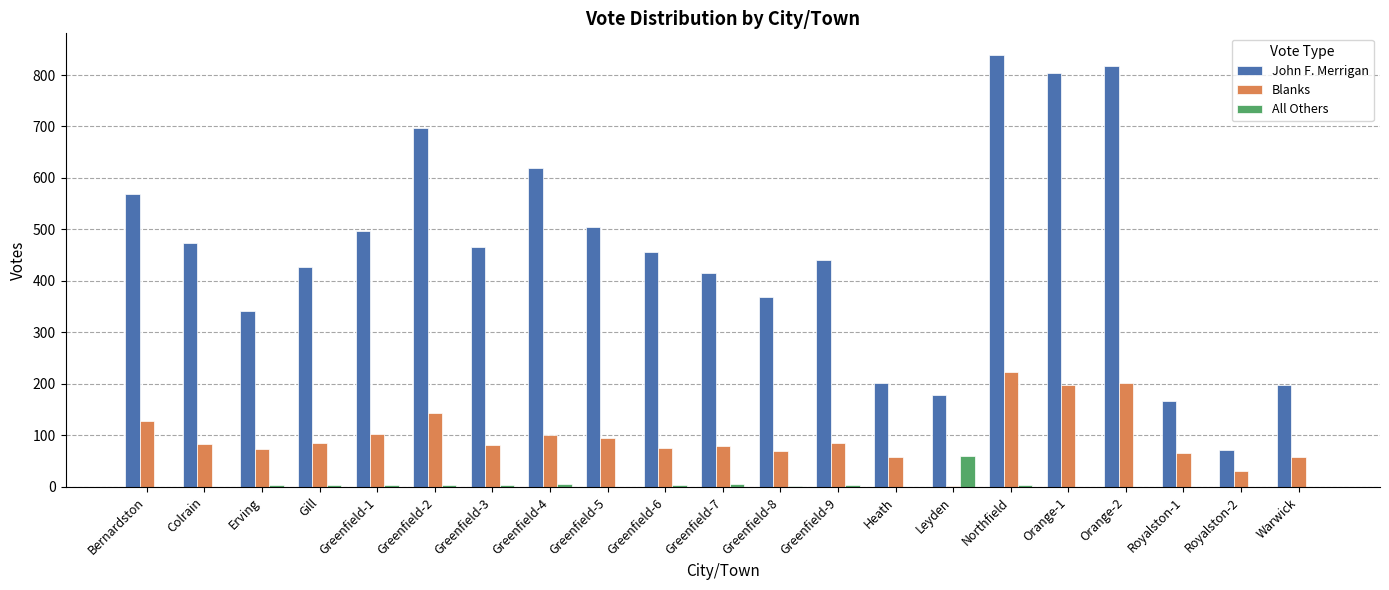

What value does the Blanks series have at Bernardston, to the nearest 5?

130